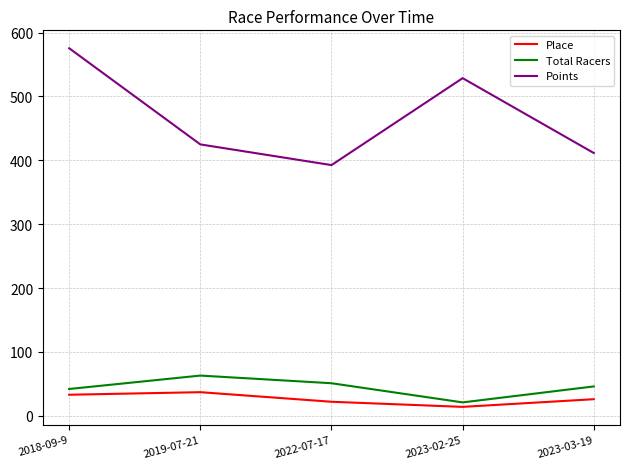

How many values in the Points series are below 424?

2